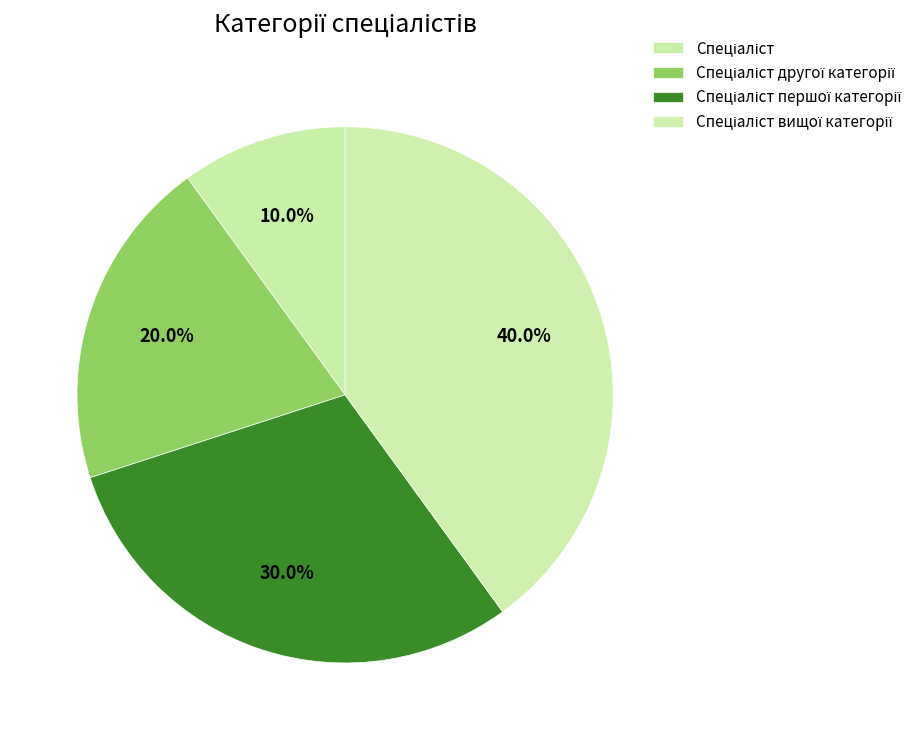

Which has a higher value, Спеціаліст вищої категорії or Спеціаліст першої категорії?

Спеціаліст вищої категорії